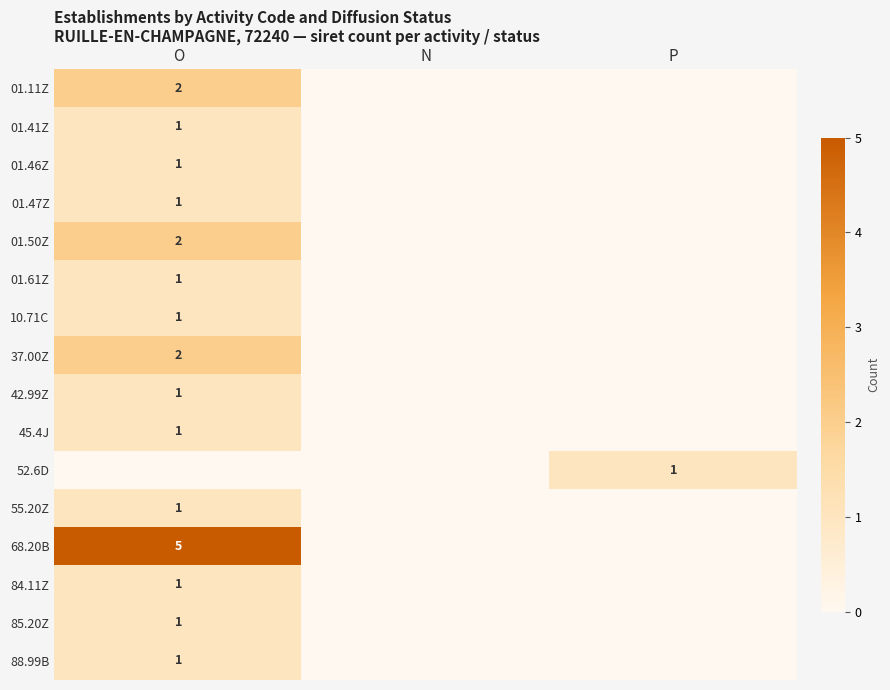

The 37.00Z series shows 2 at O. True or false?

True